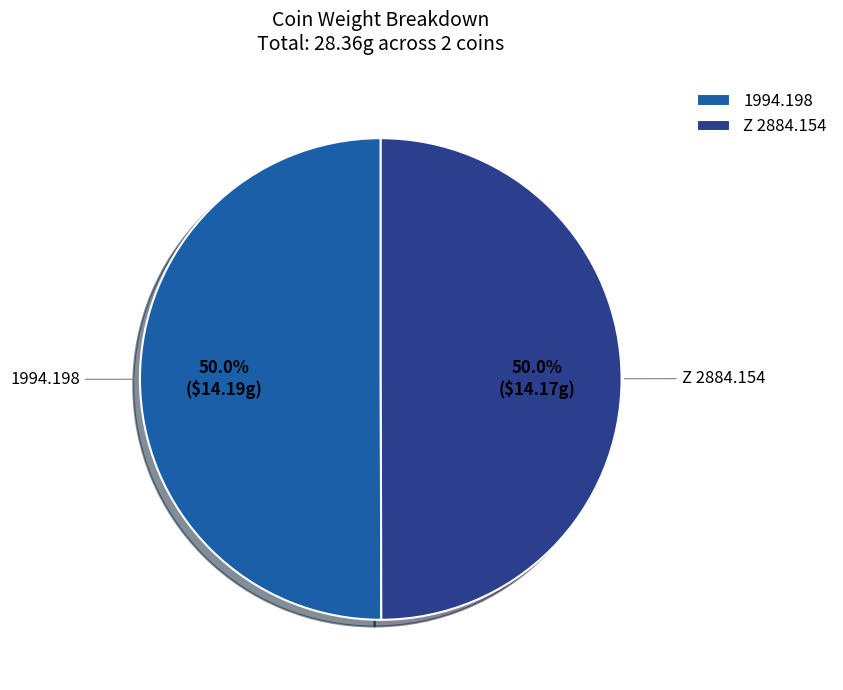

What is the ratio of the value at Z 2884.154 to the value at 1994.198?

1.0